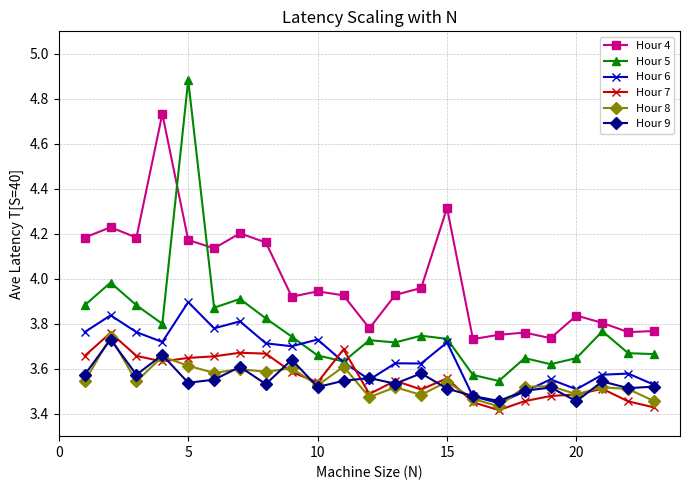

Which series has the largest total across all categories?

Hour 4